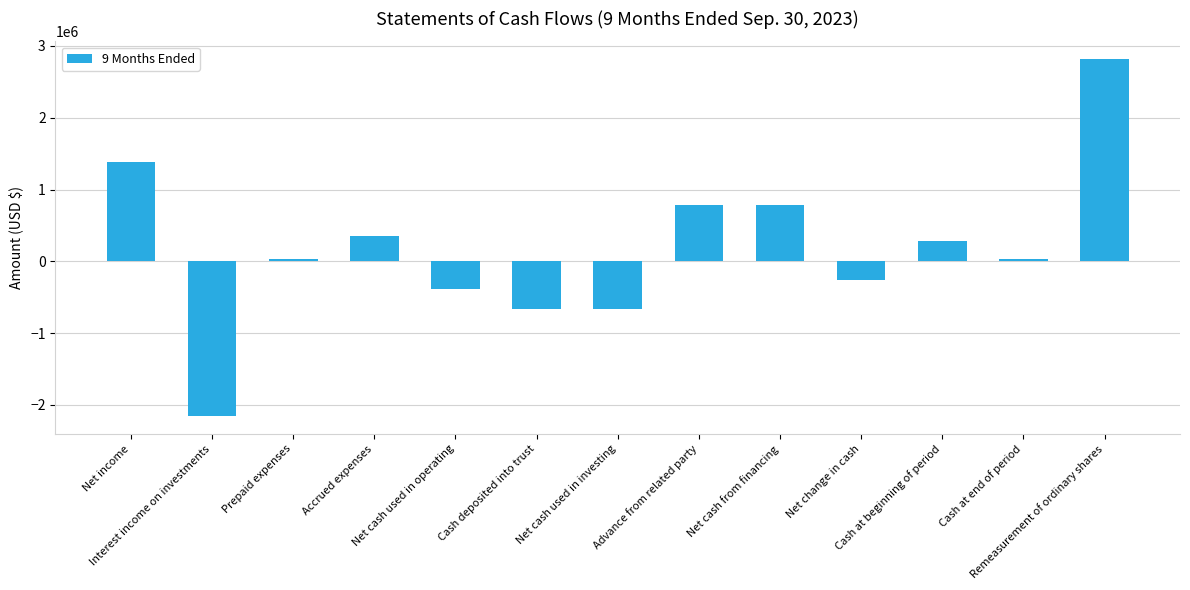

What is the sum of all values?

2342637